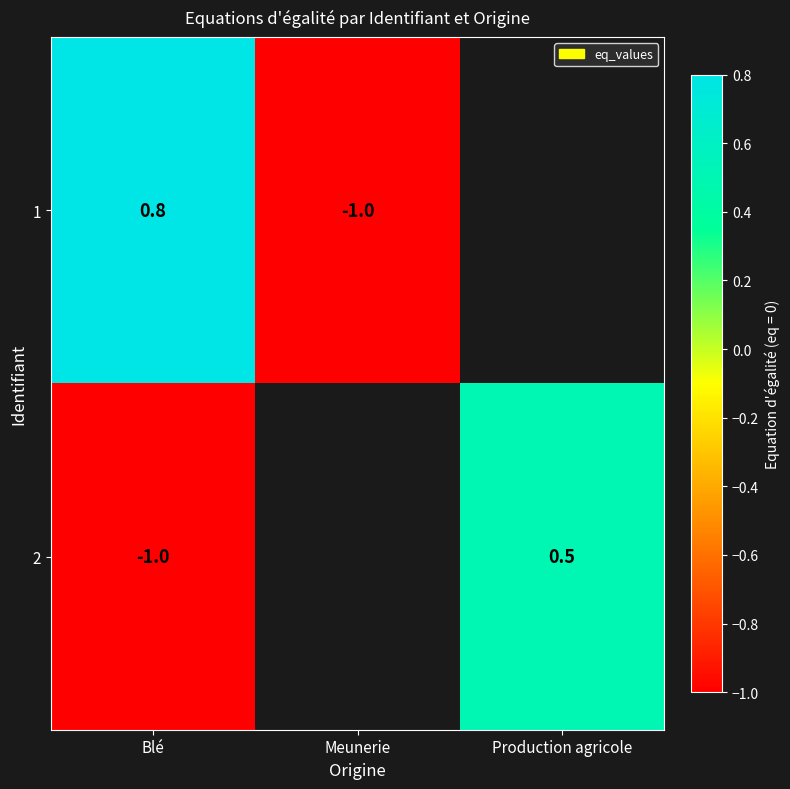

At which category is the sum across all series the highest?

Blé